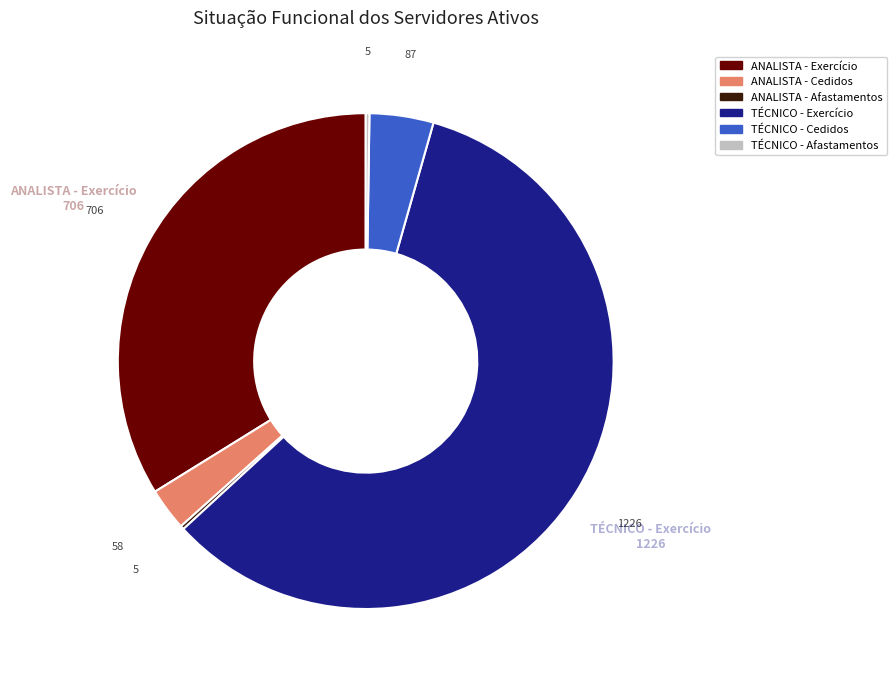

Is there a majority slice in this chart?

Yes